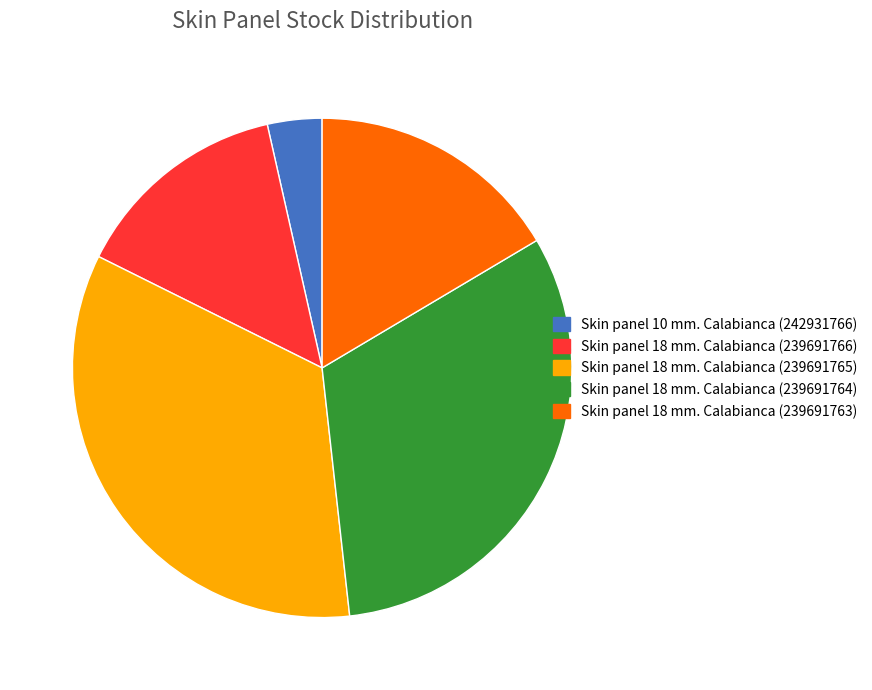

Which category has the smallest portion of the pie?

Skin panel 10 mm. Calabianca (242931766)